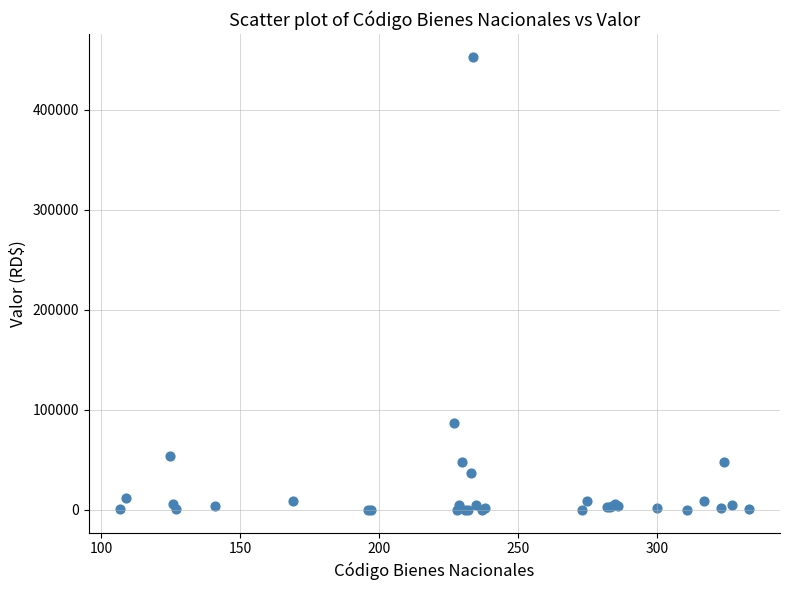

What Y value in the scatter plot is closest to 226618?

86515.0